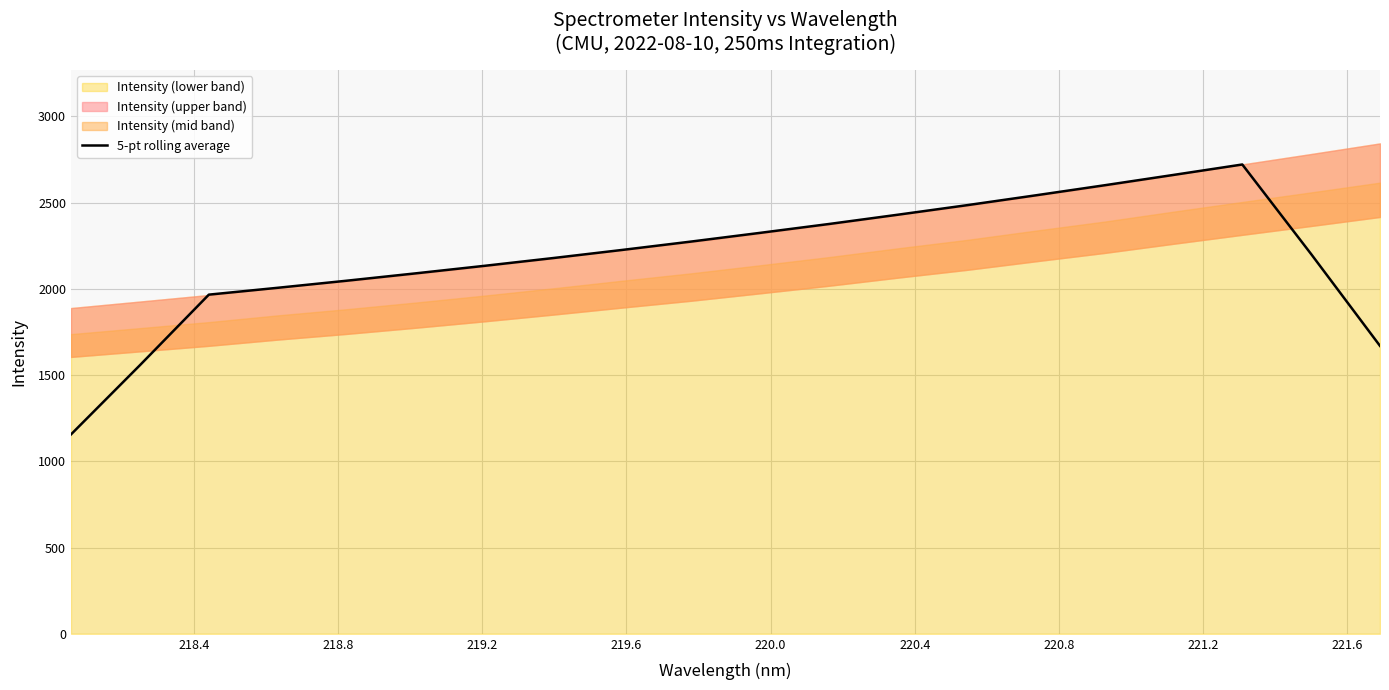

What is the minimum value for 5-pt rolling average?

1155.9